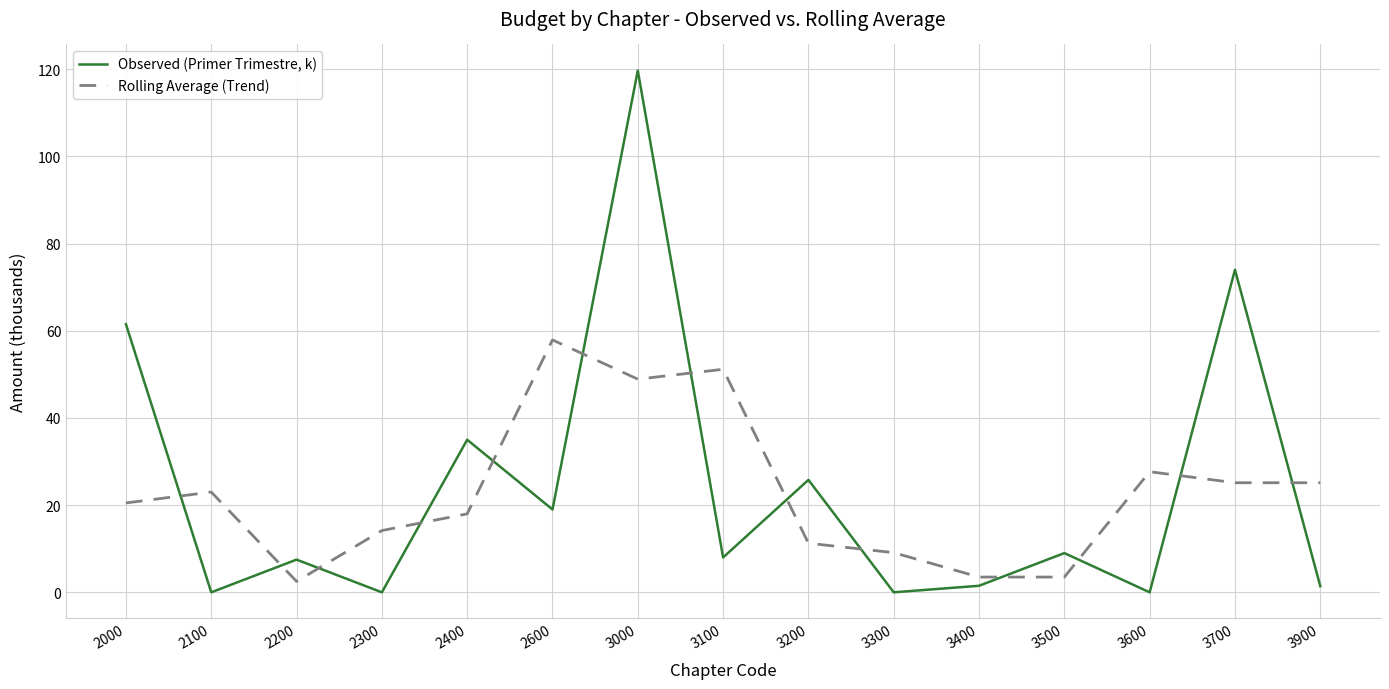

Is it true that Rolling Average (Trend) equals 7.9 at 3900?

False